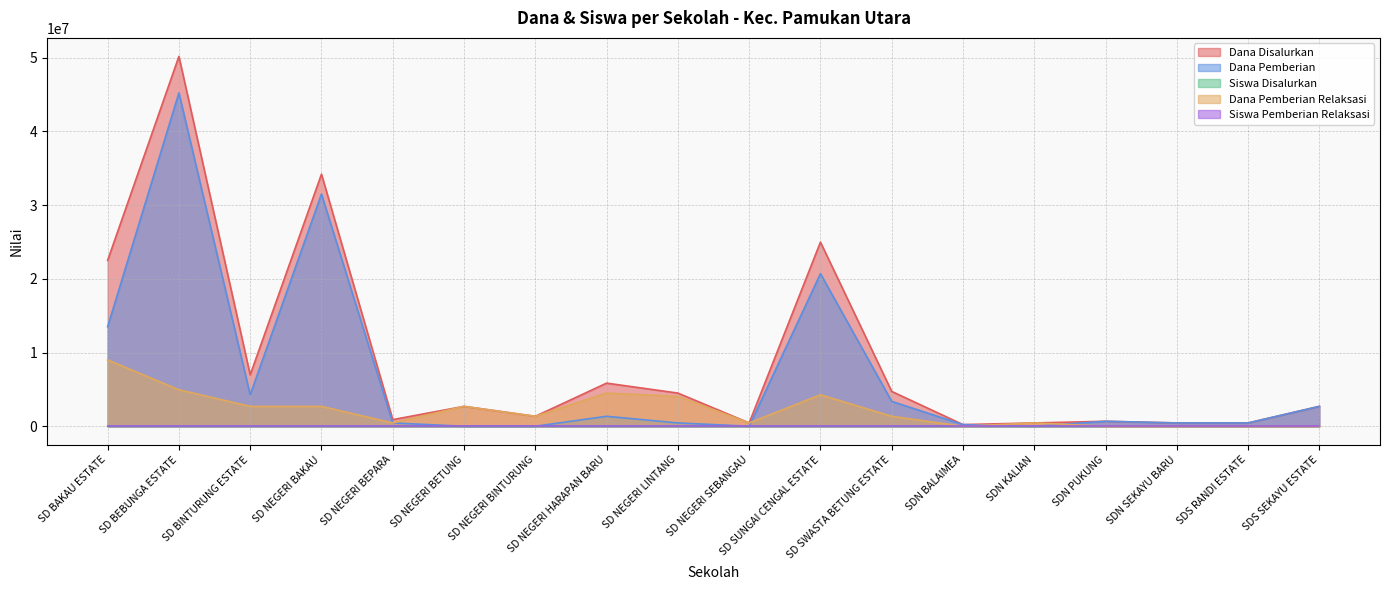

The Dana Pemberian series shows 675000 at SDN PUKUNG. True or false?

True